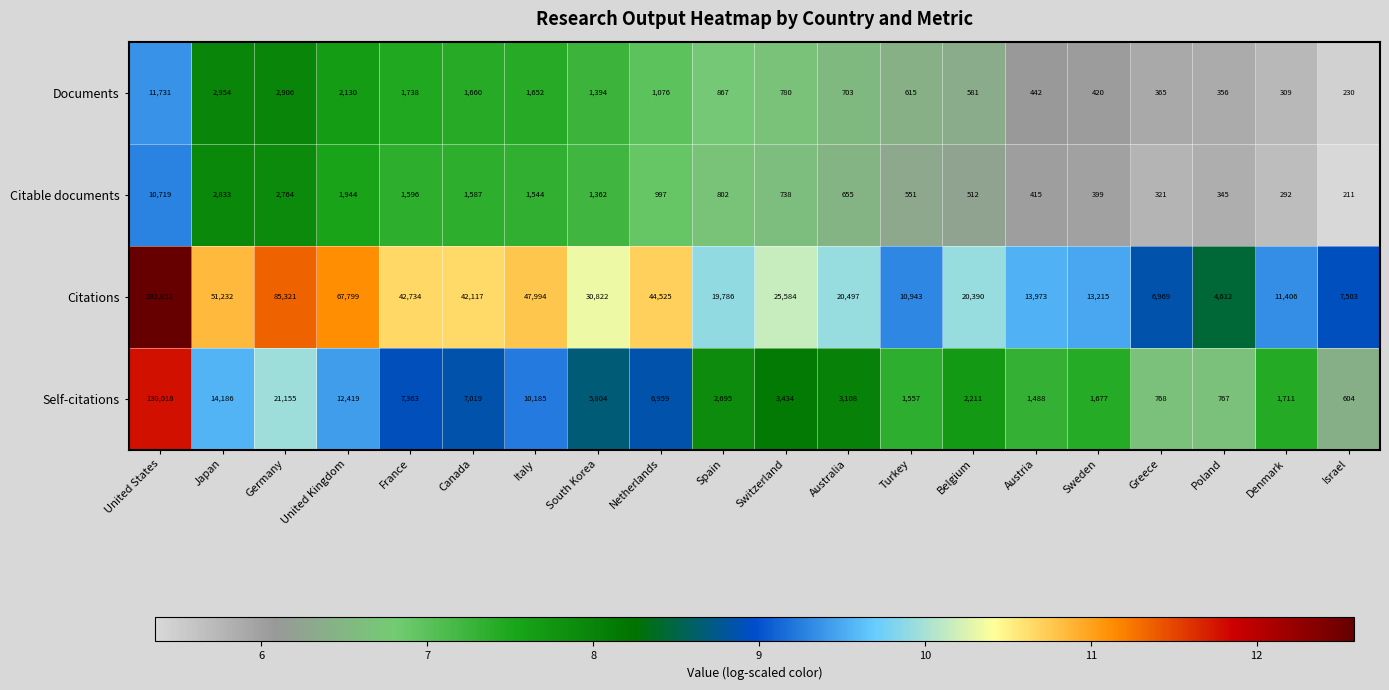

What is the highest value of the Citations series?

292852